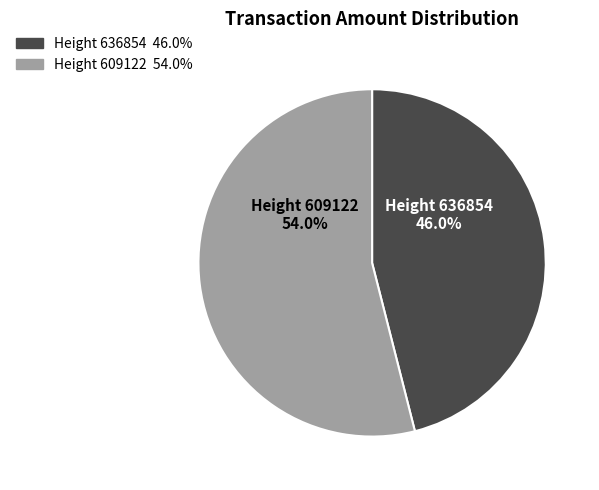

Is there any slice that represents more than half of the pie?

Yes